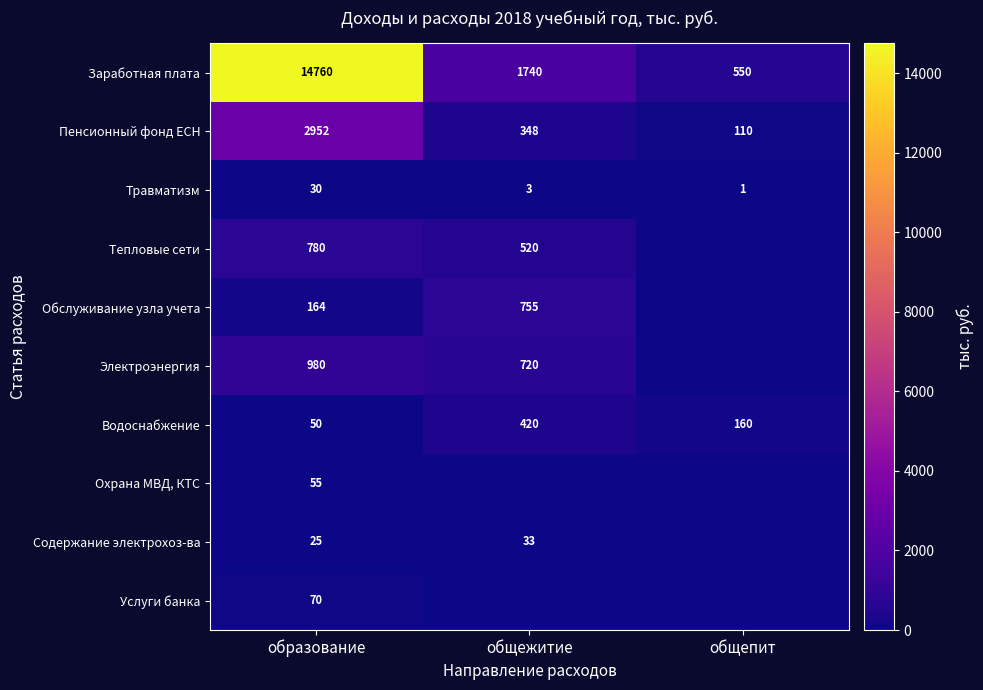

True or false: Пенсионный фонд ЕСН has a value of 65.5 at общепит.

False